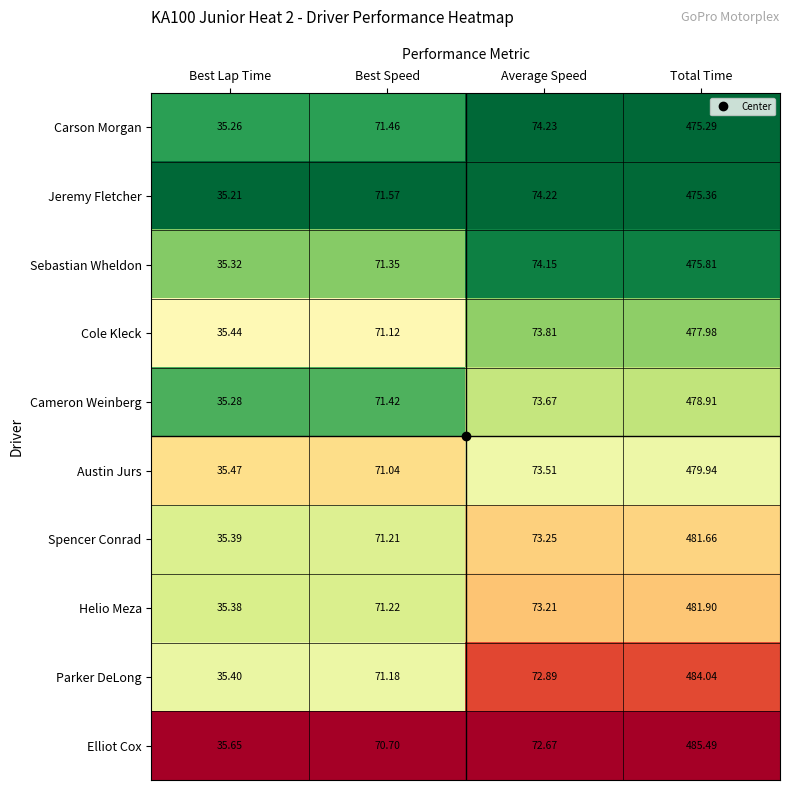

Where does the Sebastian Wheldon series first go above 74?

Average Speed